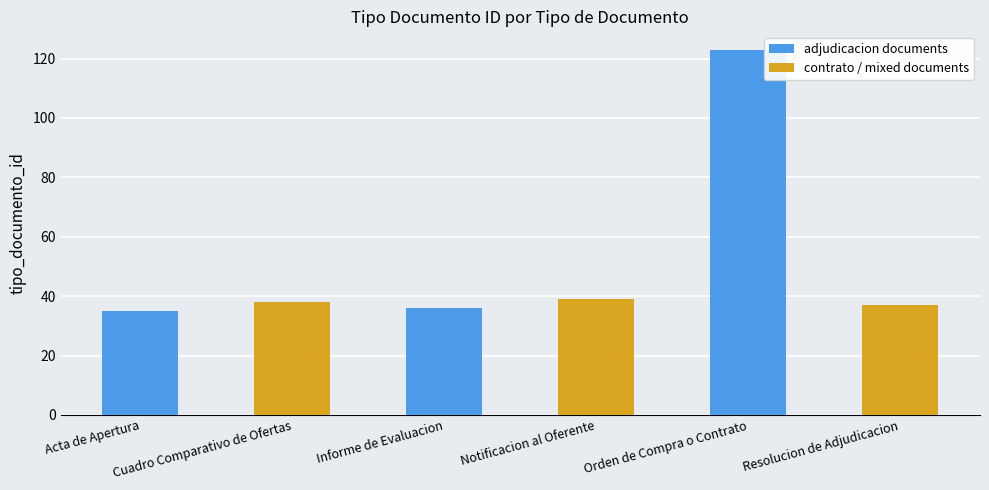

Which series has the largest total across all categories?

adjudicacion documents